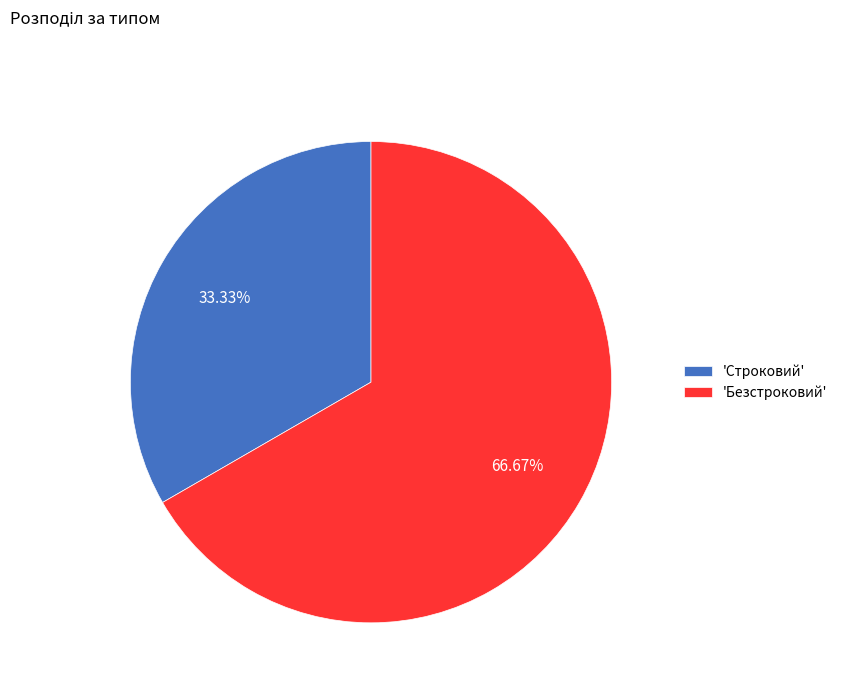

Rank the categories by value from highest to lowest.

'Безстроковий', 'Строковий'